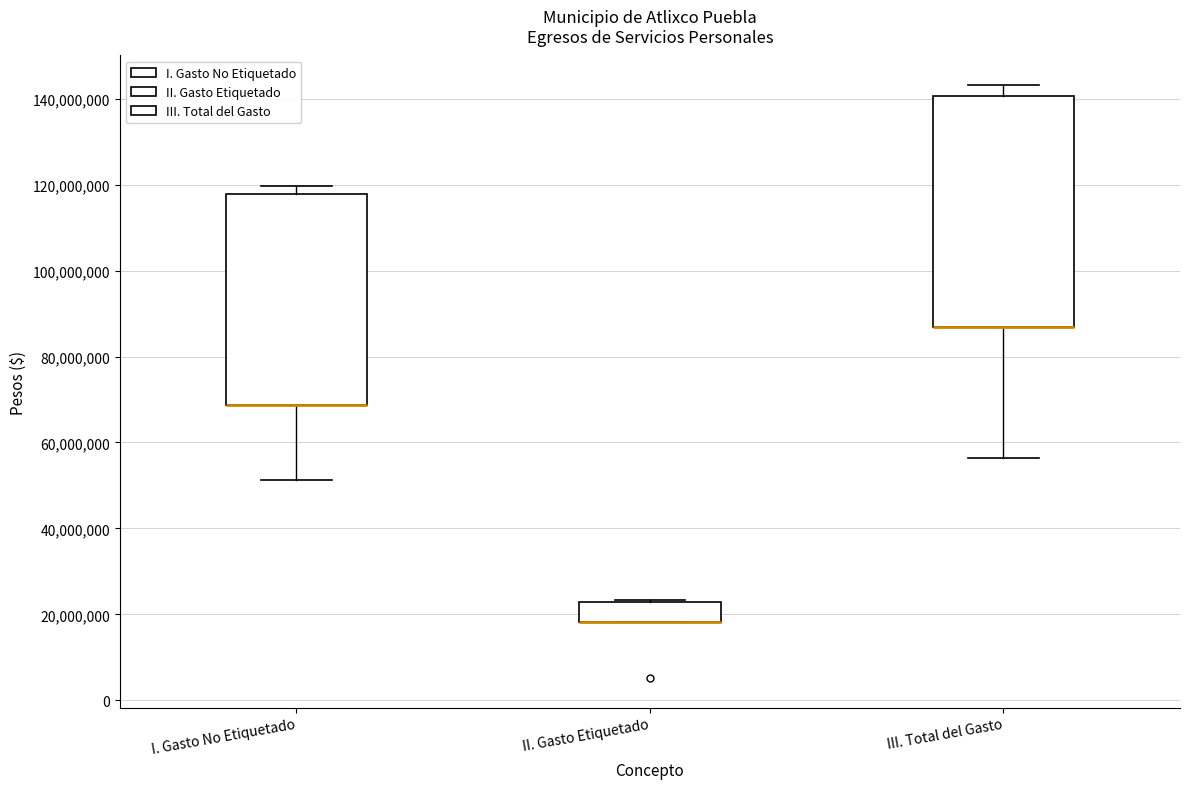

Which box is the tallest, from its lower edge to its upper edge?

III. Total del Gasto